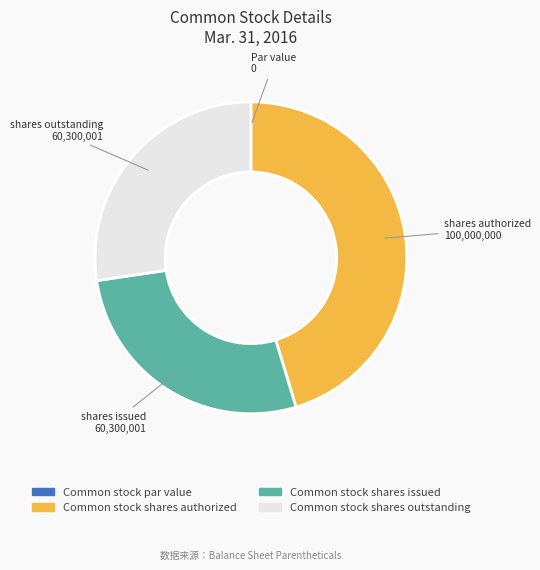

True or false: Common stock shares outstanding accounts for 21% of the total.

False